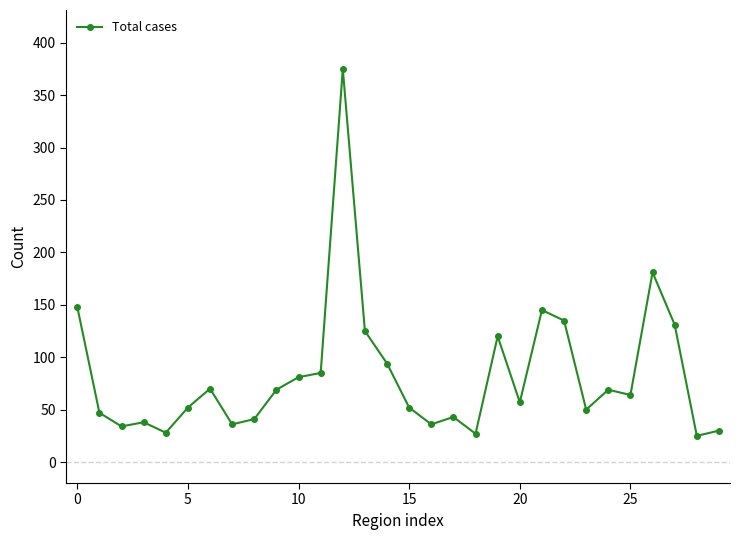

What is the minimum value shown in the chart?

25